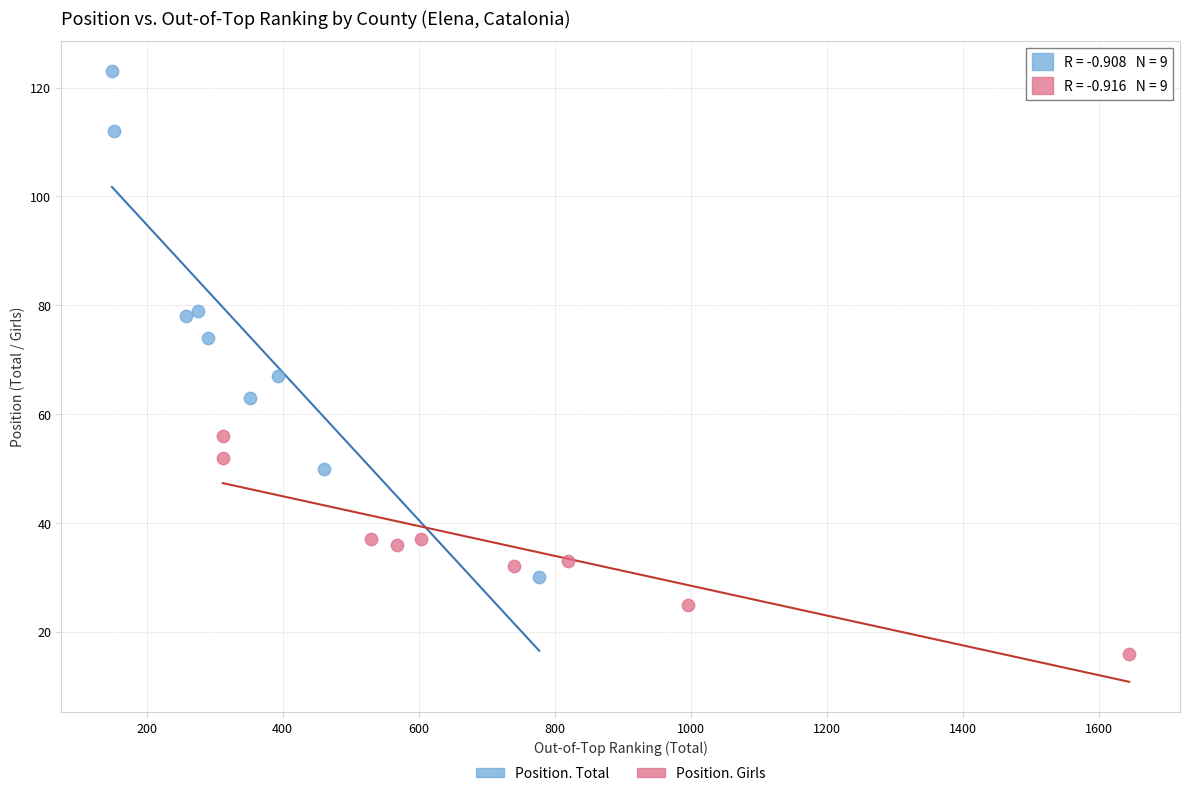

Which series contains the highest Y value?

Position. Total